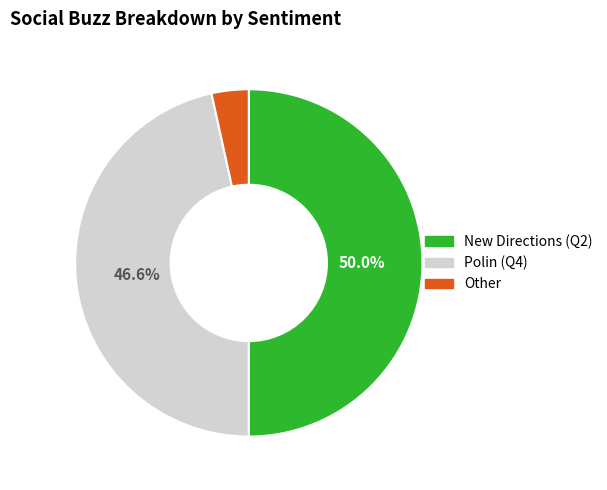

Between New Directions (Q2) and Other, which is larger?

New Directions (Q2)